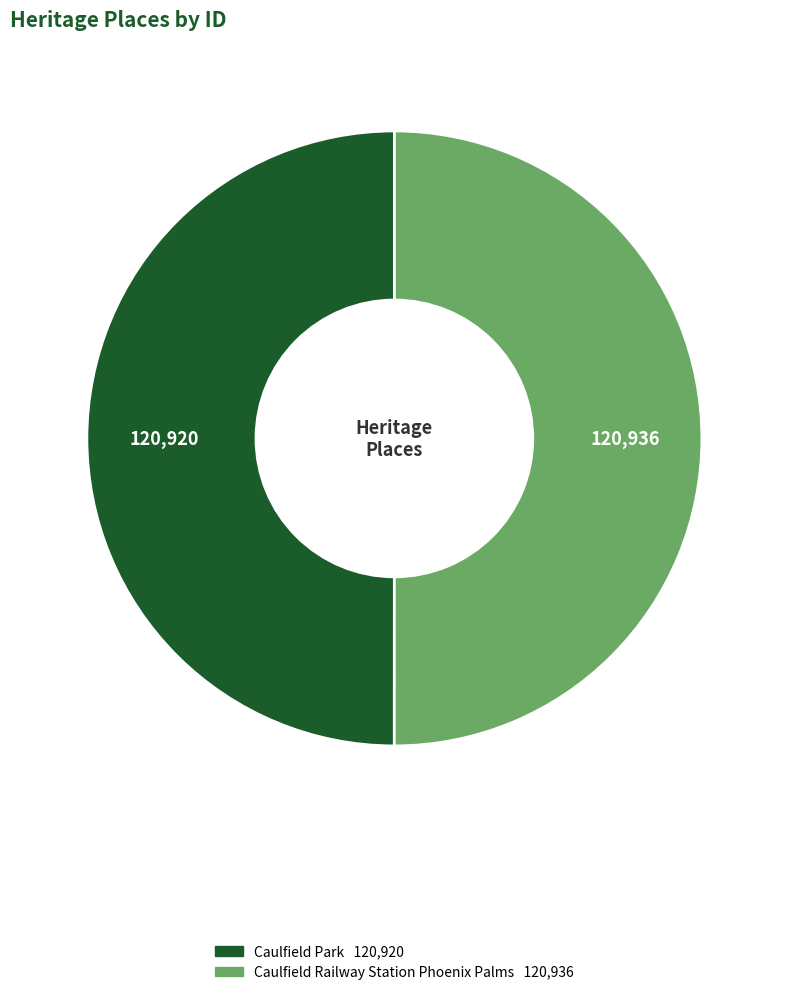

Approximately how many times larger is the value at Caulfield Park compared to Caulfield Railway Station Phoenix Palms?

1.0